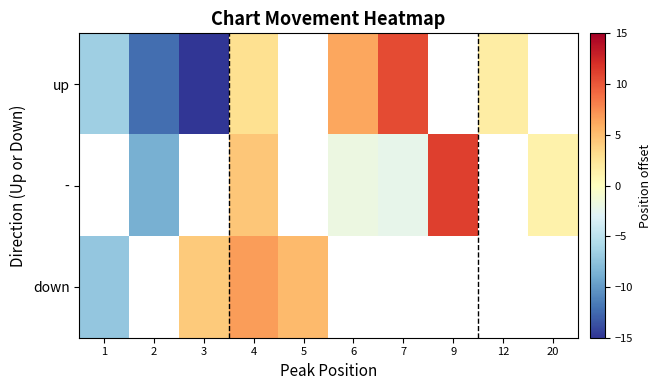

Which series has the widest spread of values?

up